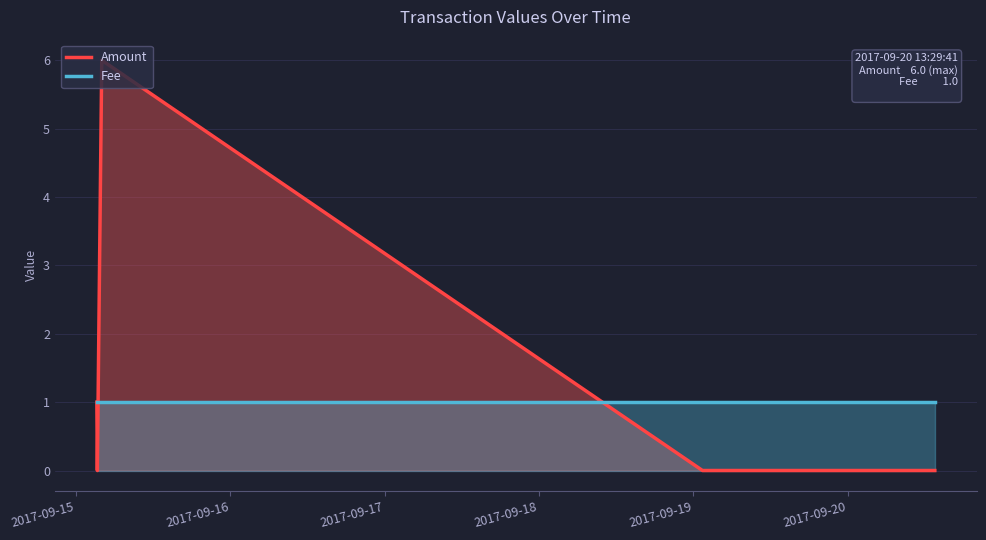

How many intersections are there between Fee and Amount?

2